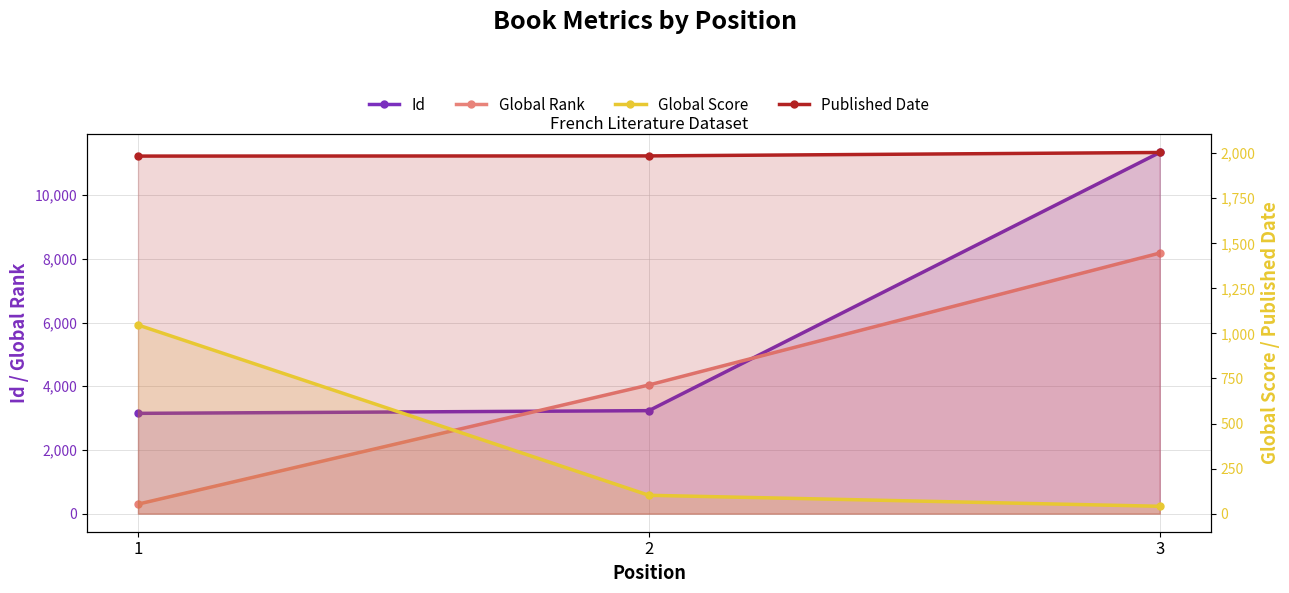

How many Global Rank values are between 299 and 8181?

3